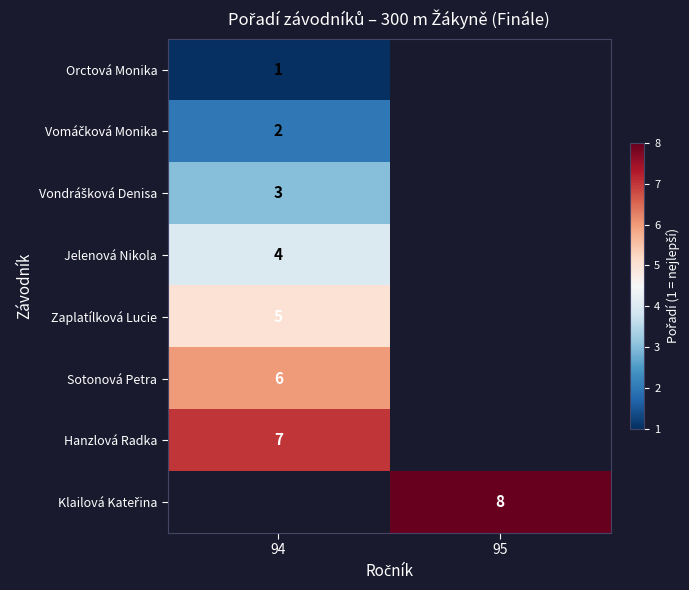

The value of Orctová Monika at 94 is 2. True or false?

False